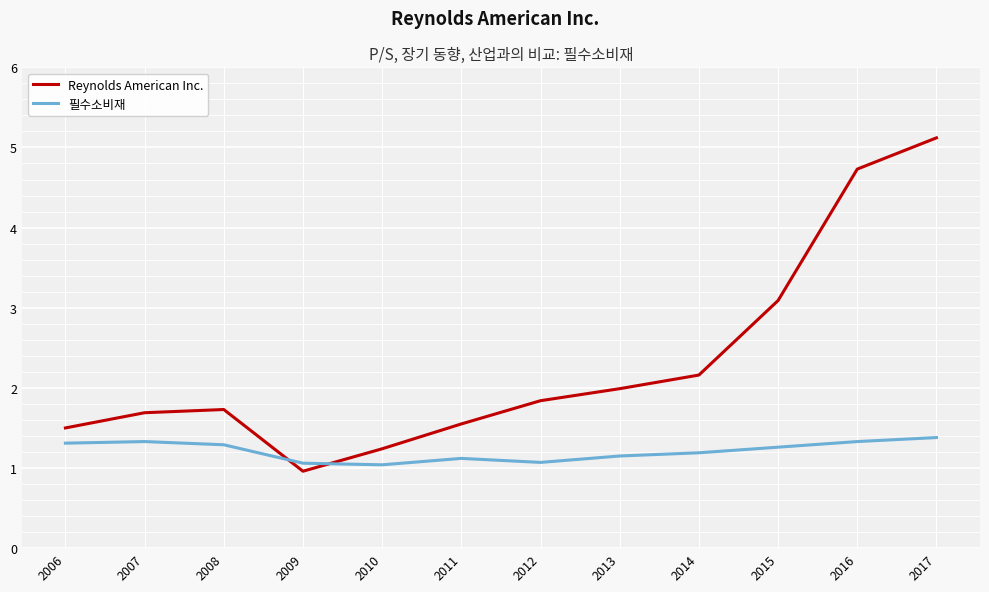

What is the sum of all Reynolds American Inc. values?

27.6